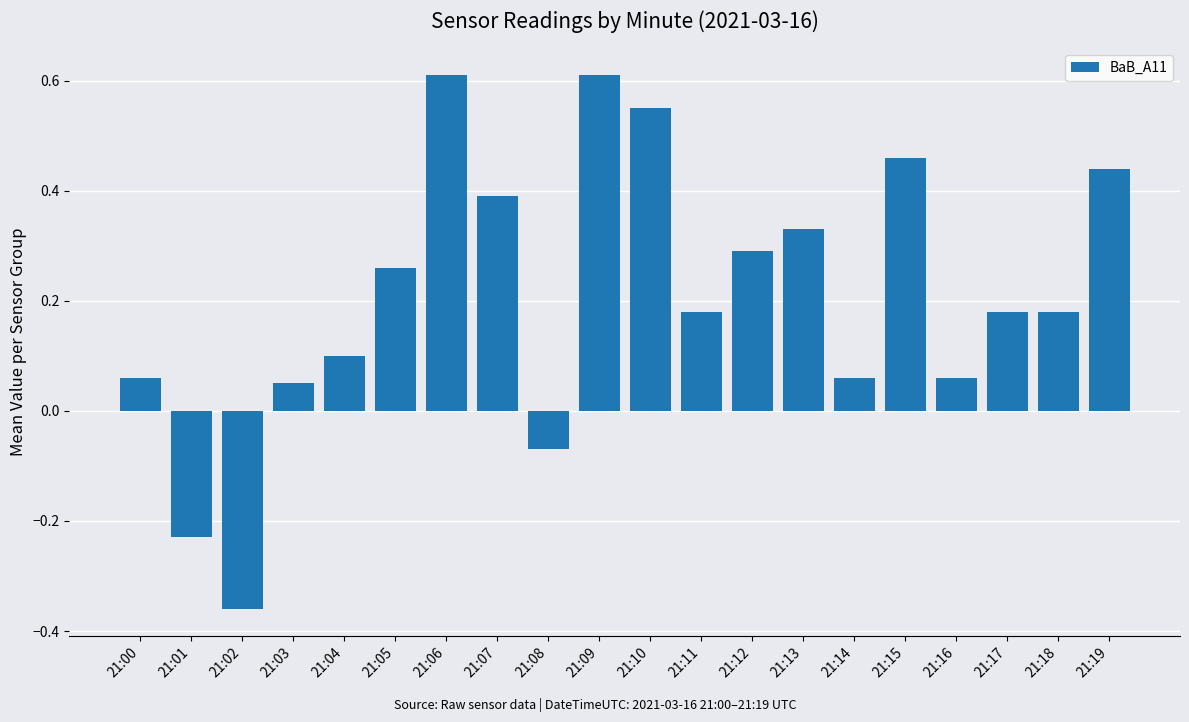

What is the change in value from 21:16 to 21:18?

+0.1